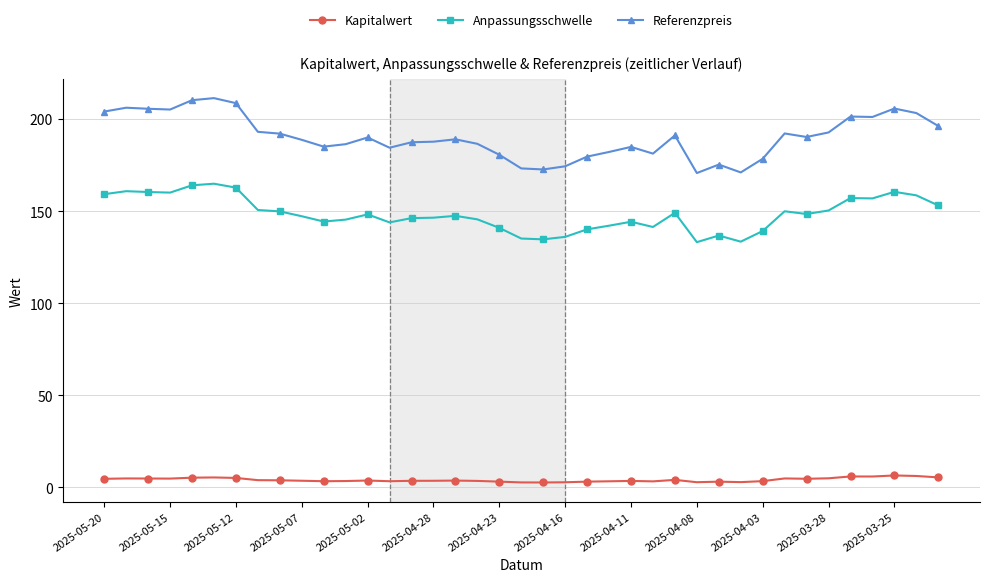

What is the highest value of the Referenzpreis series?

211.4